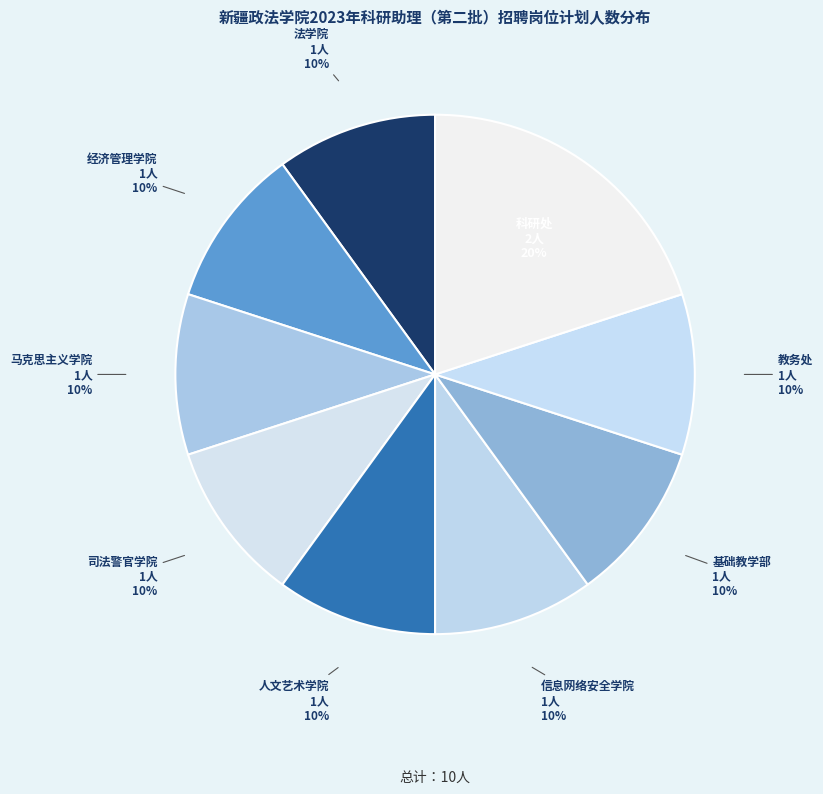

Which has a higher value, 教务处 or 科研处?

科研处